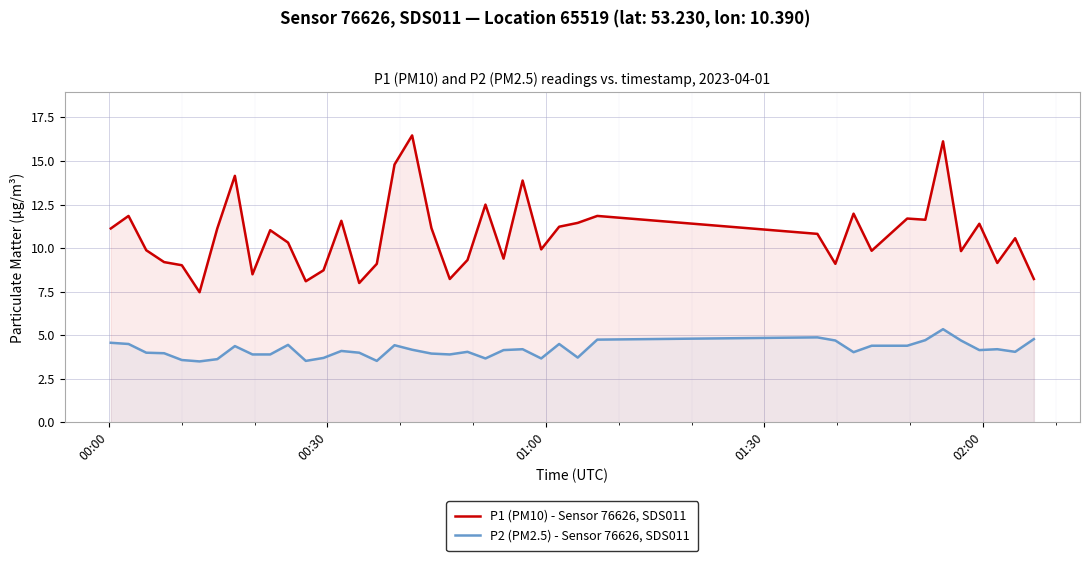

What is the minimum value for P2 (PM2.5) - Sensor 76626, SDS011?

3.5